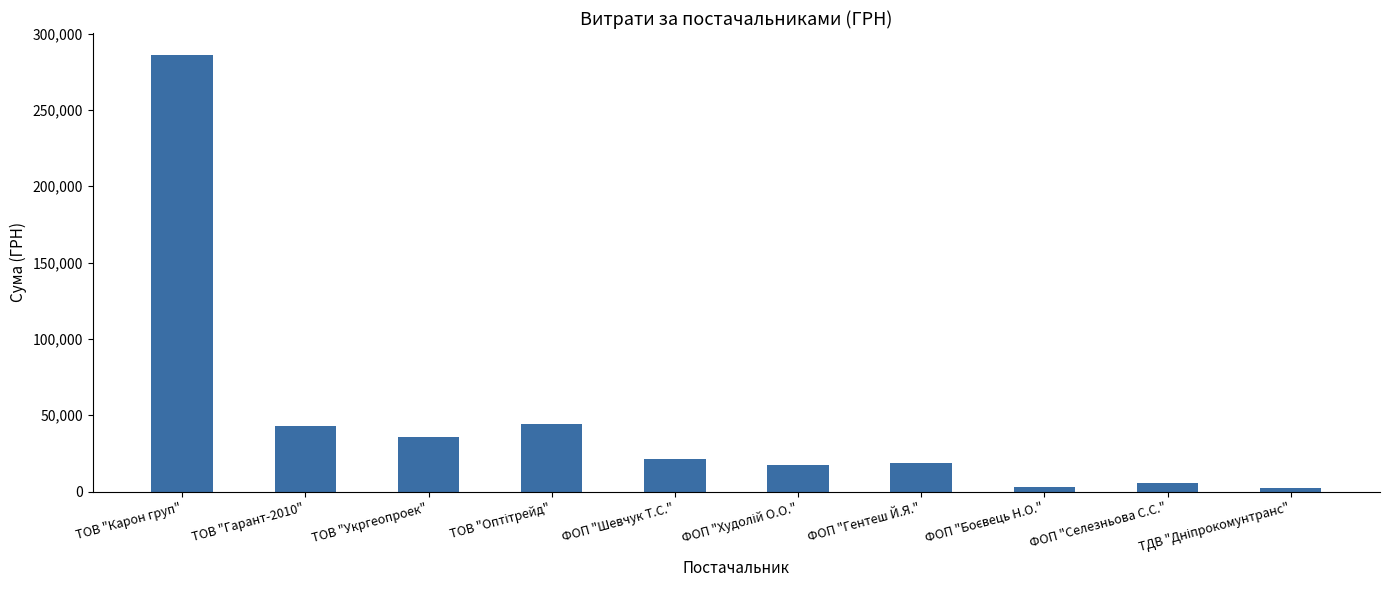

What is the greatest value displayed?

286013.9